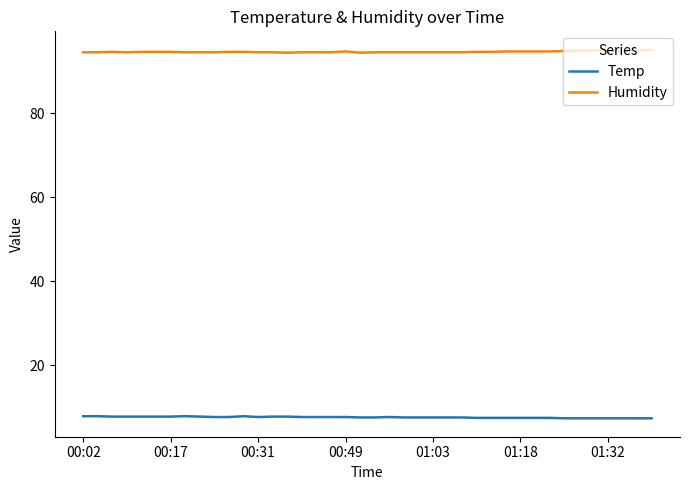

What is the highest value of the Temp series?

7.9